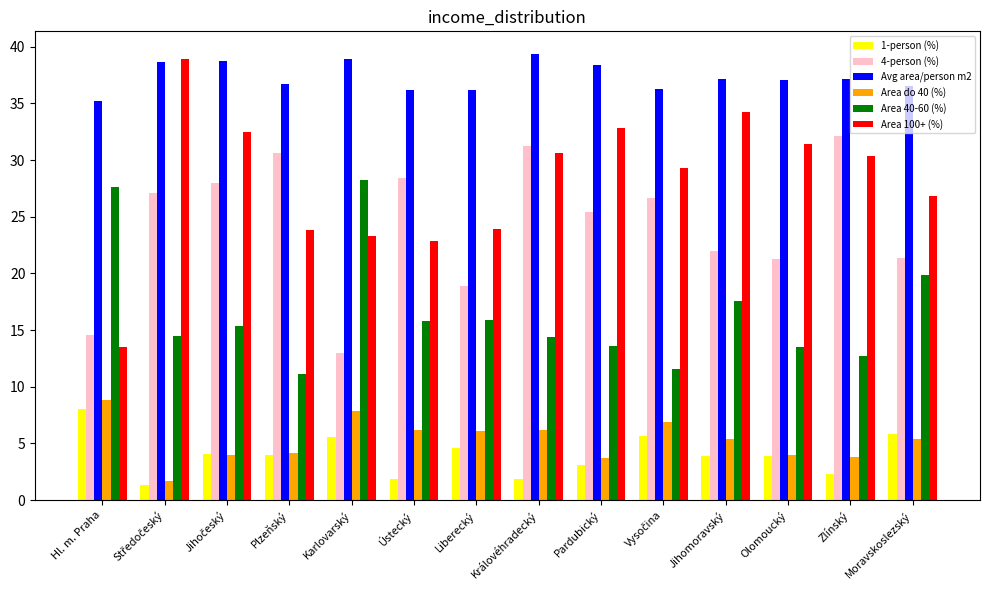

Count the number of categories in the chart.

14